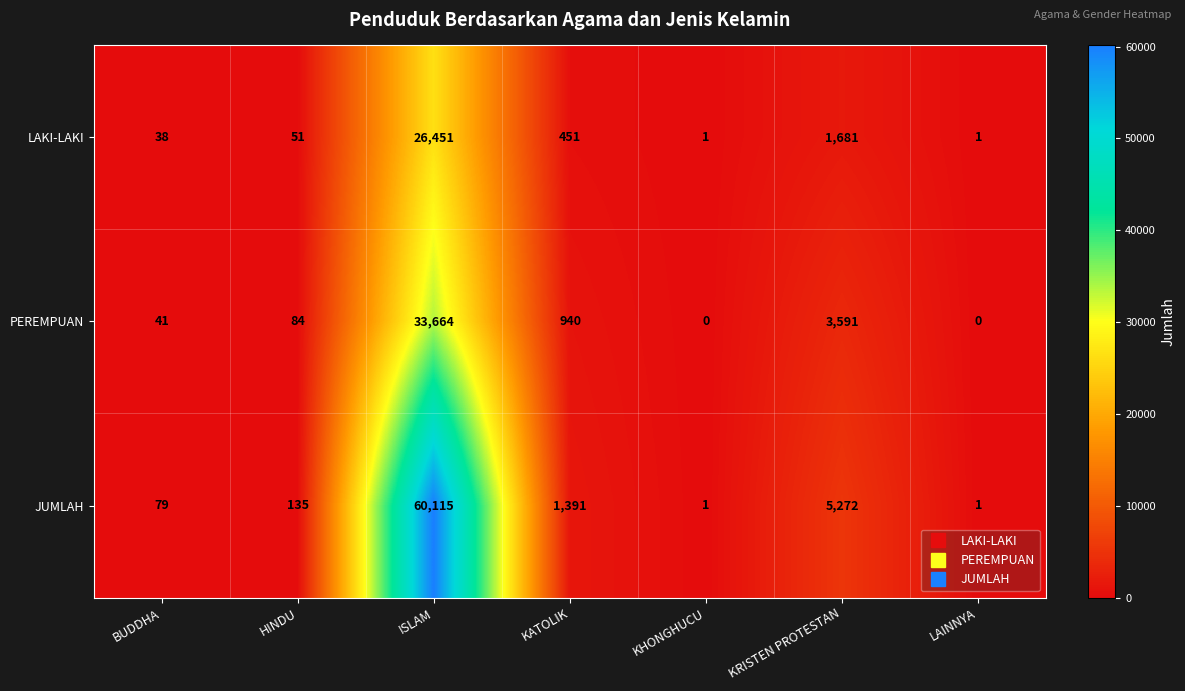

How many values in PEREMPUAN are above zero?

5